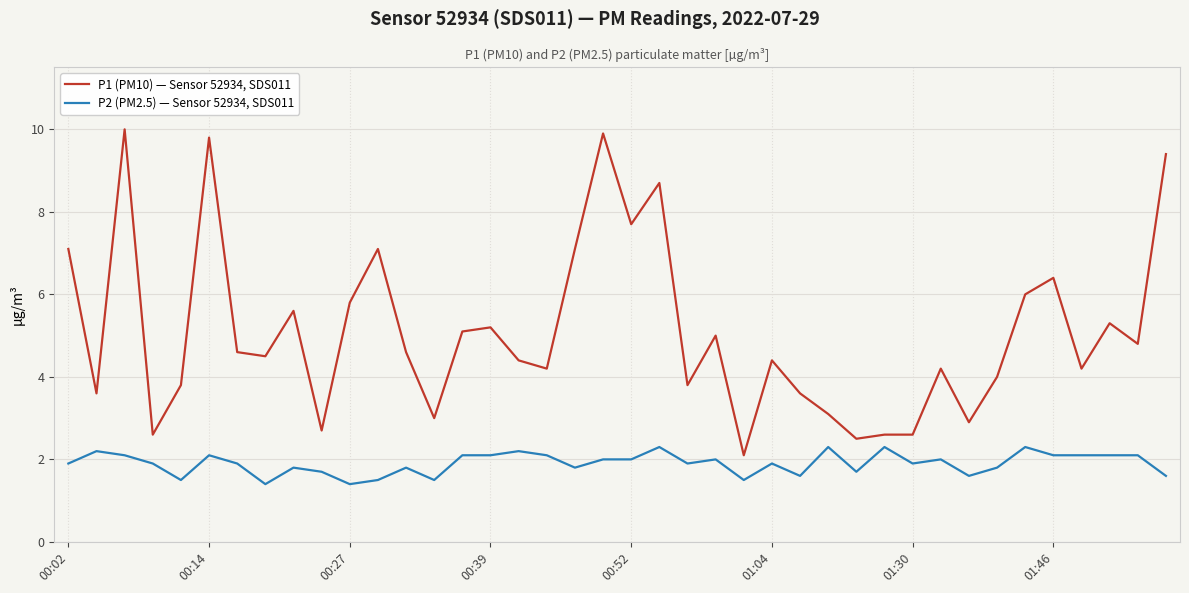

Which series has the largest range (max minus min)?

P1 (PM10) — Sensor 52934, SDS011